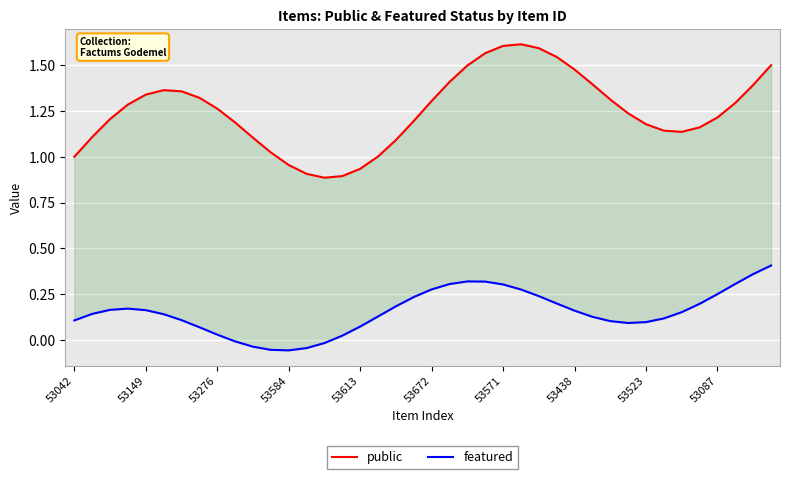

What is the sum of all public values?

50.0